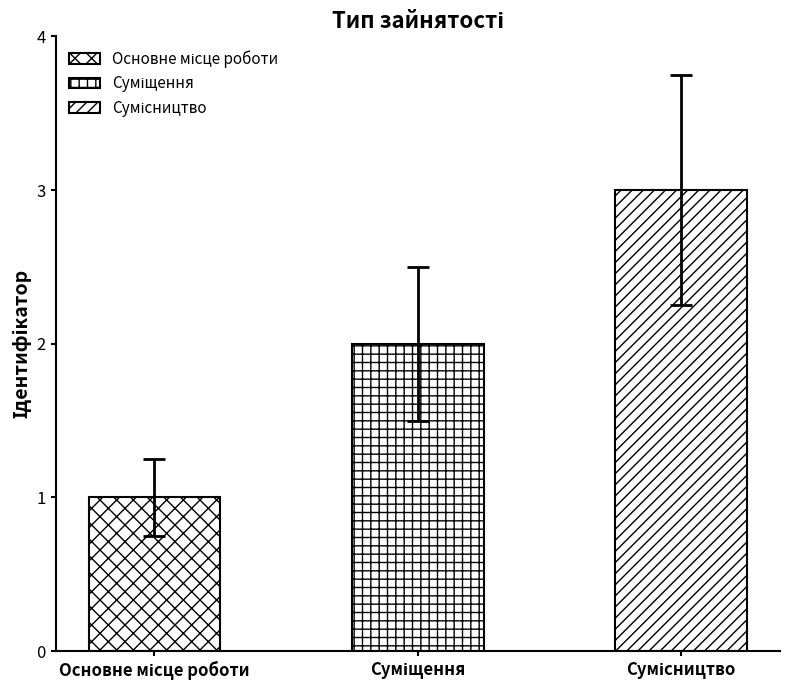

How many values are between 1 and 3?

3